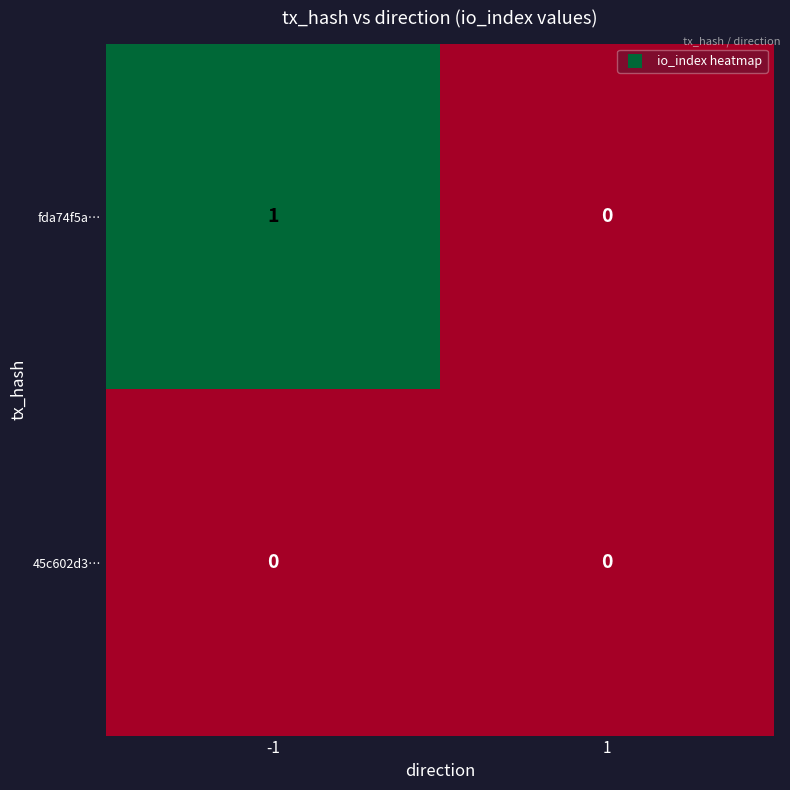

List the series in order of their peak value, lowest first.

45c602d3…, fda74f5a…